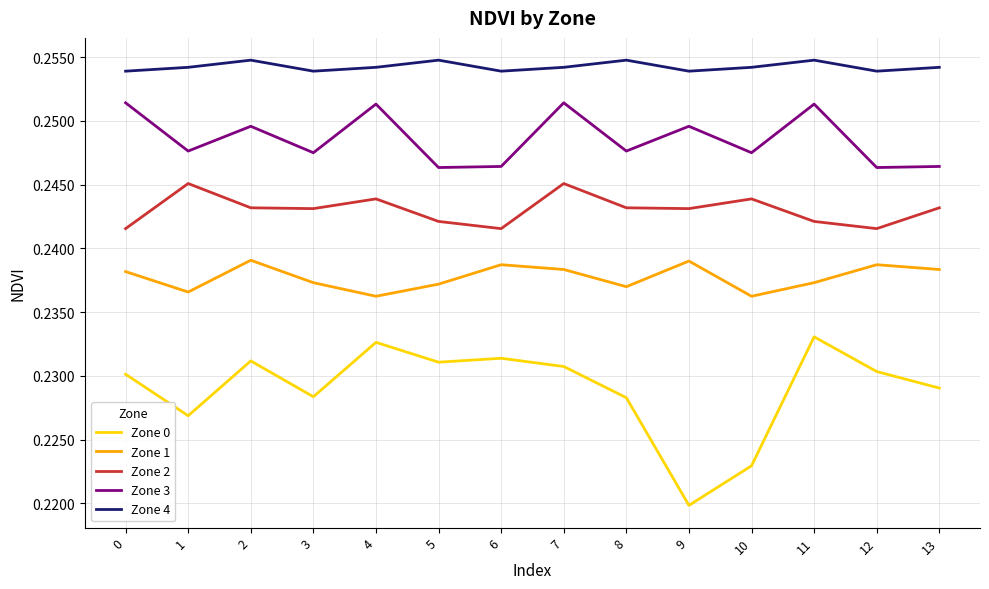

At 12, list the series in order from smallest to largest.

Zone 0, Zone 1, Zone 2, Zone 3, Zone 4